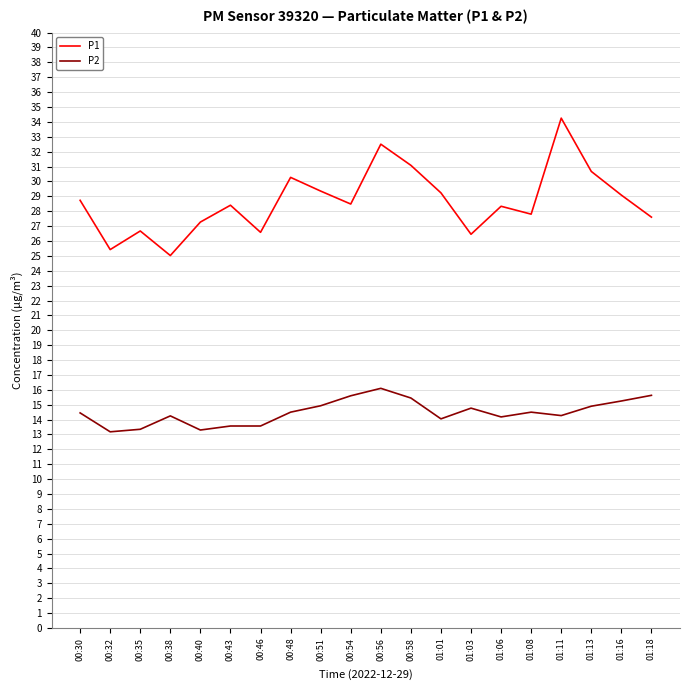

Count the number of data series in this chart.

2